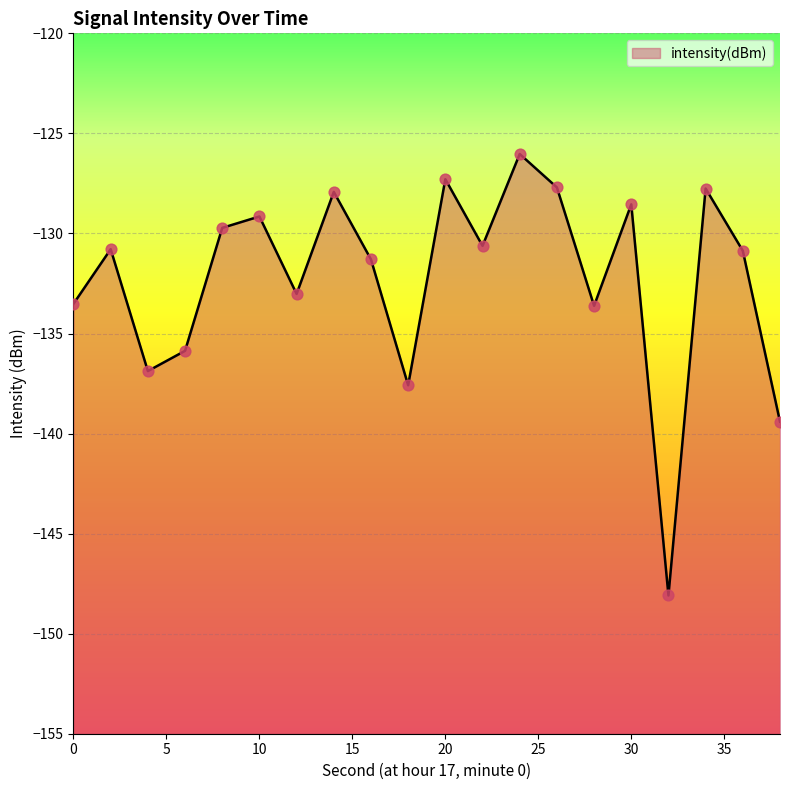

What is the change in value from 2 to 10?

+1.6